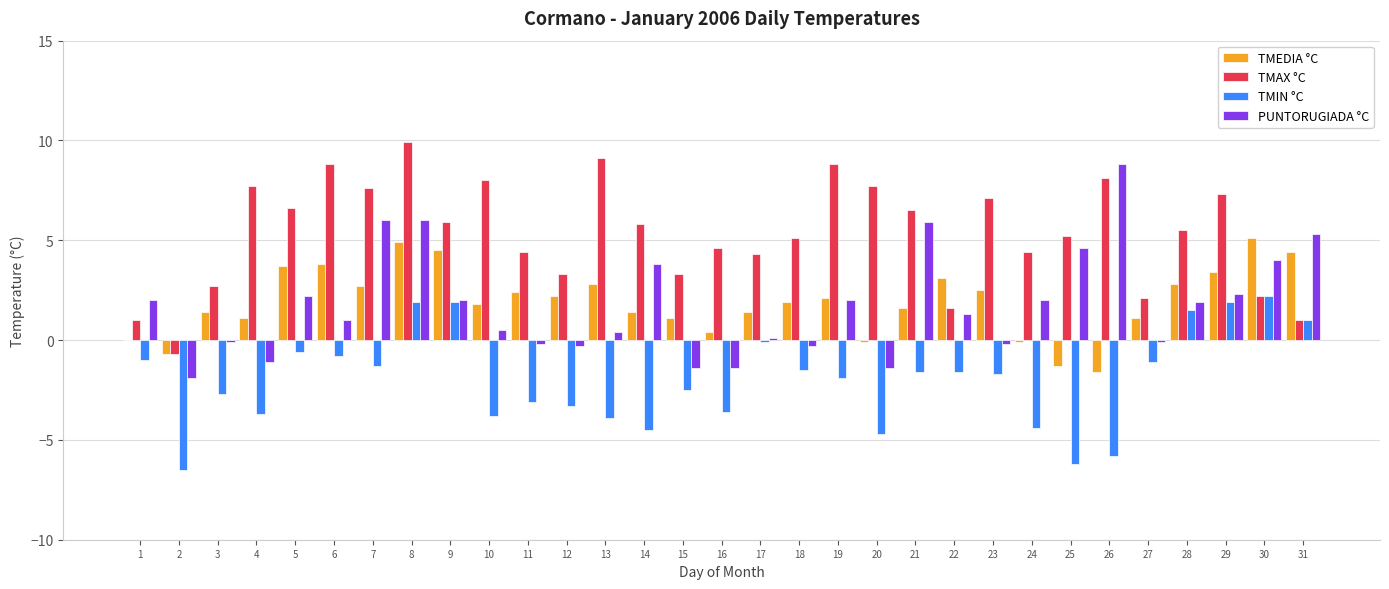

The TMEDIA °C series shows 2.5 at 23. True or false?

True